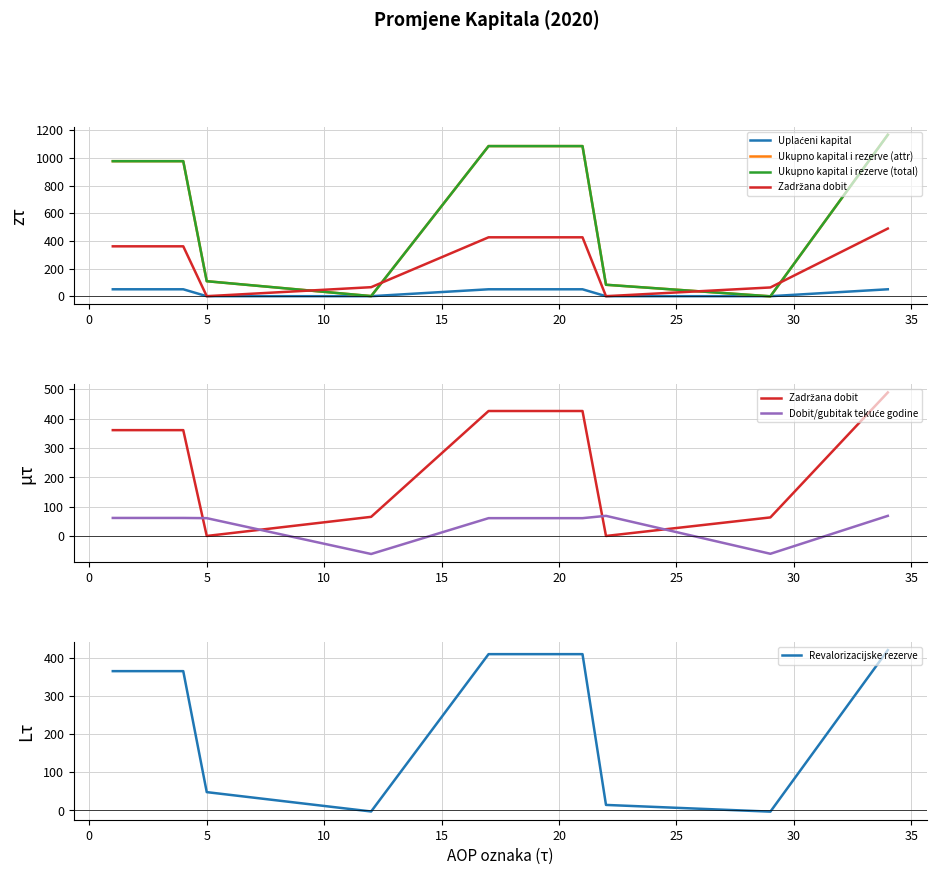

How many times do Uplaćeni kapital and Revalorizacijske rezerve cross each other?

4